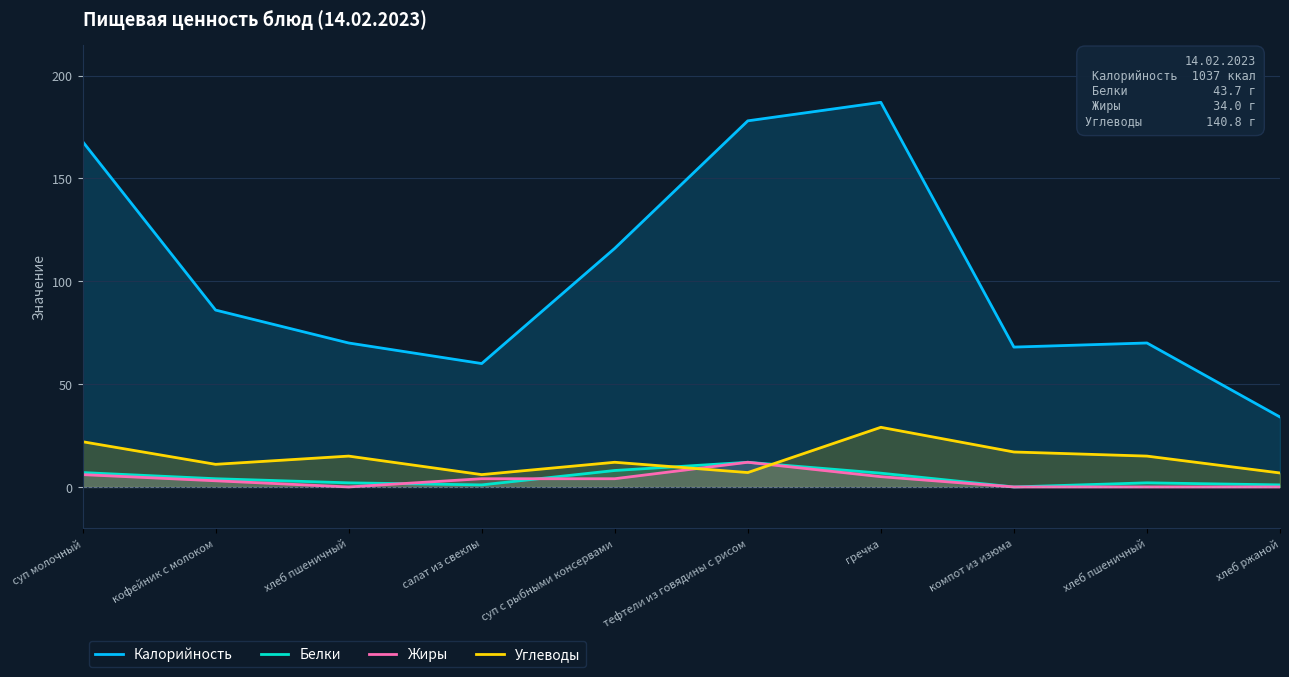

What is the greatest value displayed?

187.0